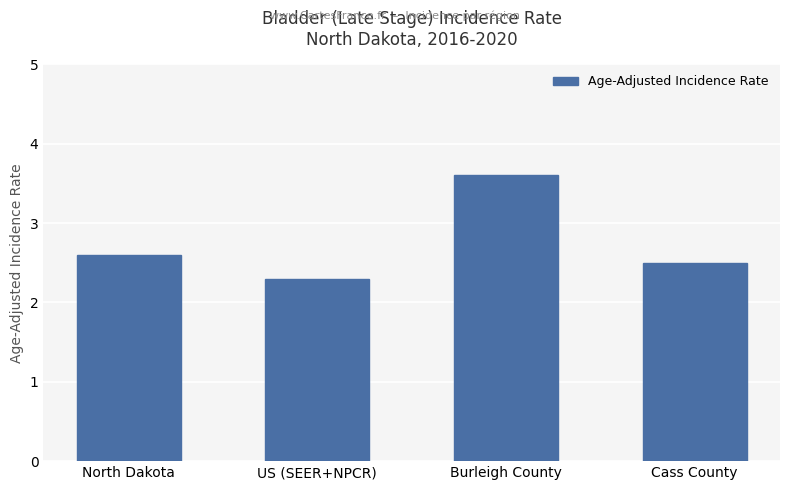

Count the values in the range 2 to 3.

3